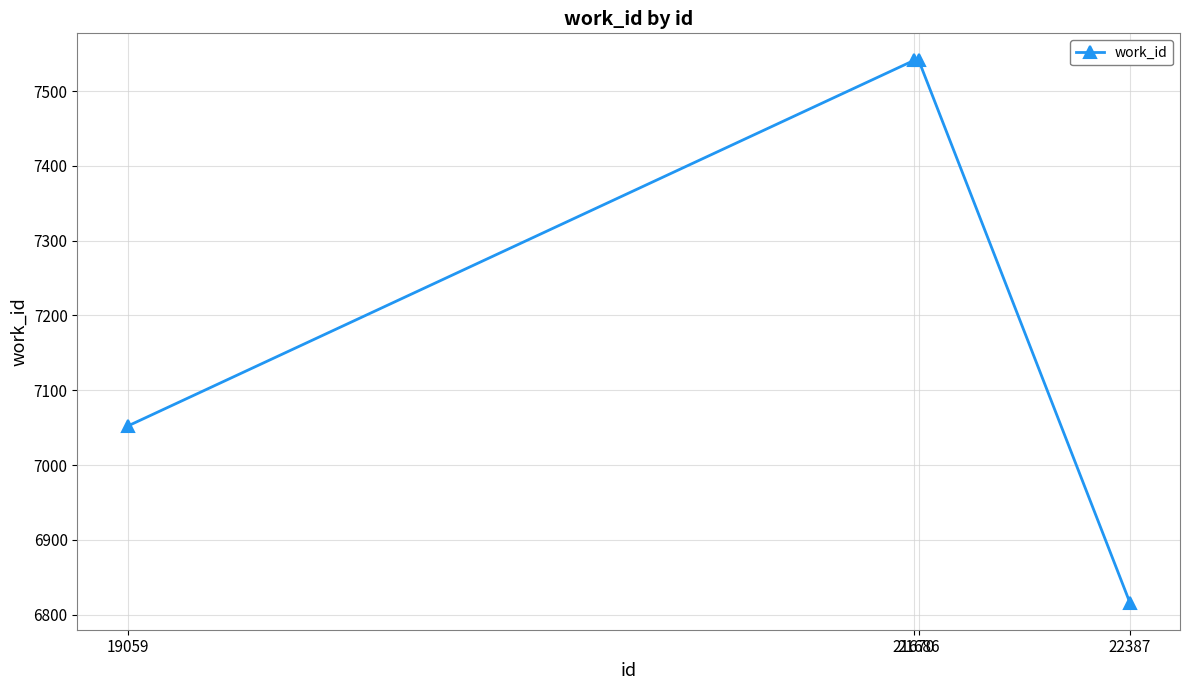

What is the difference between the maximum and minimum values?

725